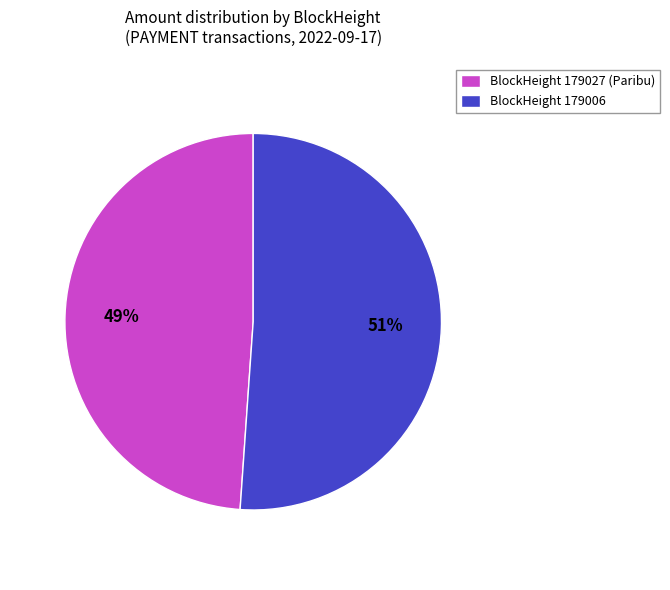

What is the largest slice in the pie chart?

BlockHeight 179006